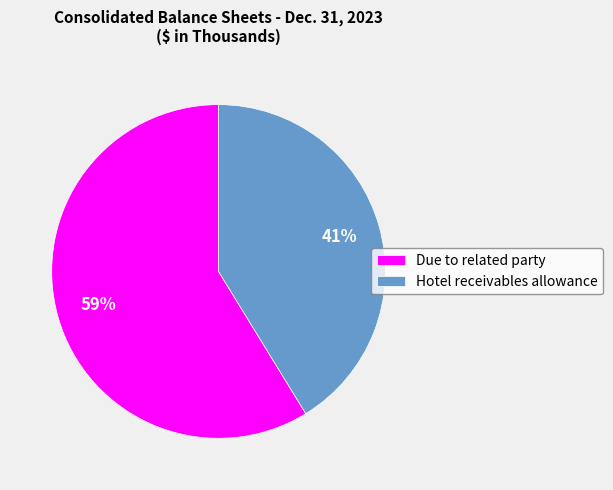

Is the sum of Hotel receivables allowance and Due to related party greater than half?

Yes